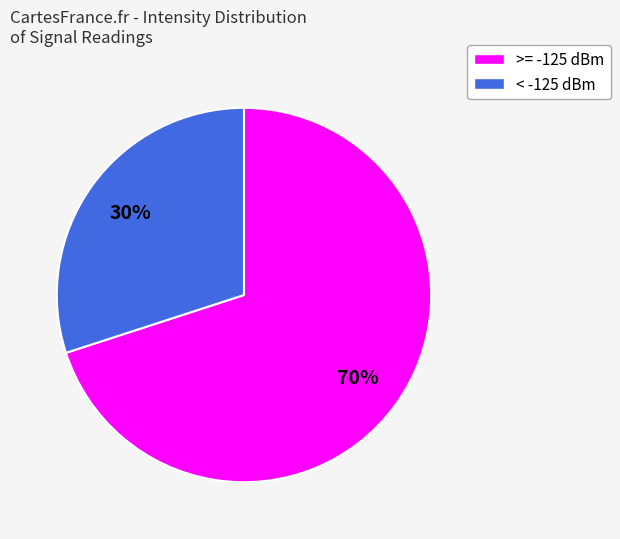

To the nearest percent, what is the difference between the largest and smallest slice percentages?

40%